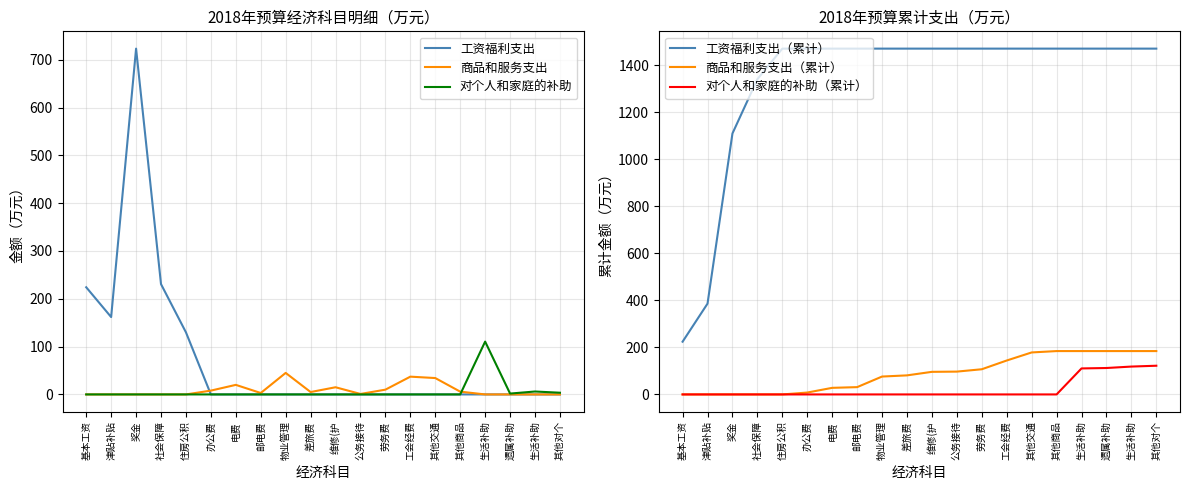

List the labels in order of 工资福利支出 value, largest first.

奖金, 社会保障, 基本工资, 津贴补贴, 住房公积, 办公费, 电费, 邮电费, 物业管理, 差旅费, 维修(护, 公务接待, 劳务费, 工会经费, 其他交通, 其他商品, 生活补助, 遗属补助, 生活补助, 其他对个